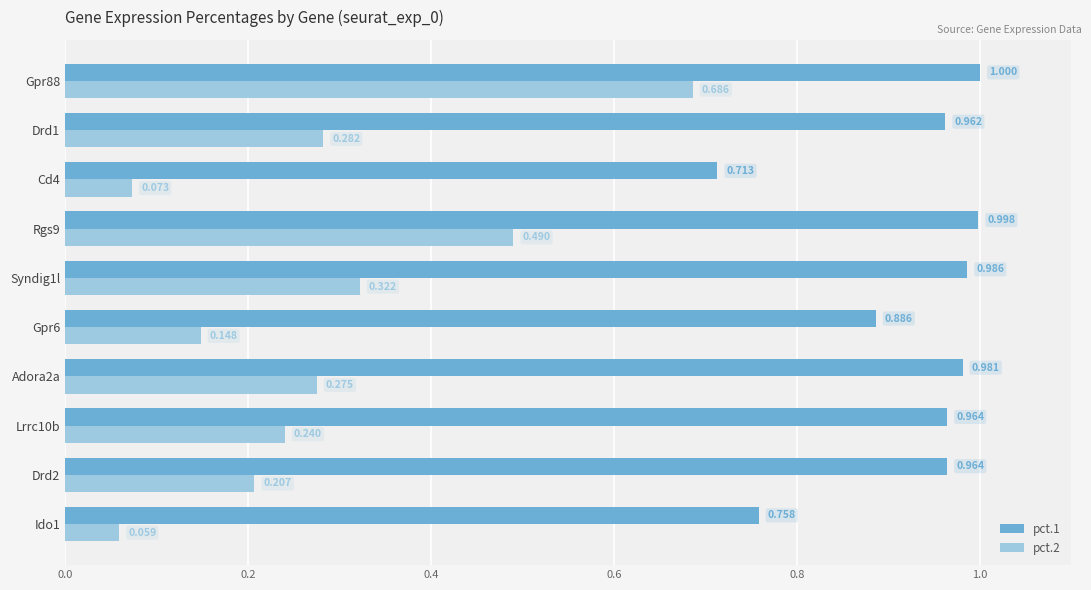

Is the value of pct.2 at Cd4 greater than the value of pct.1 at Gpr6?

No